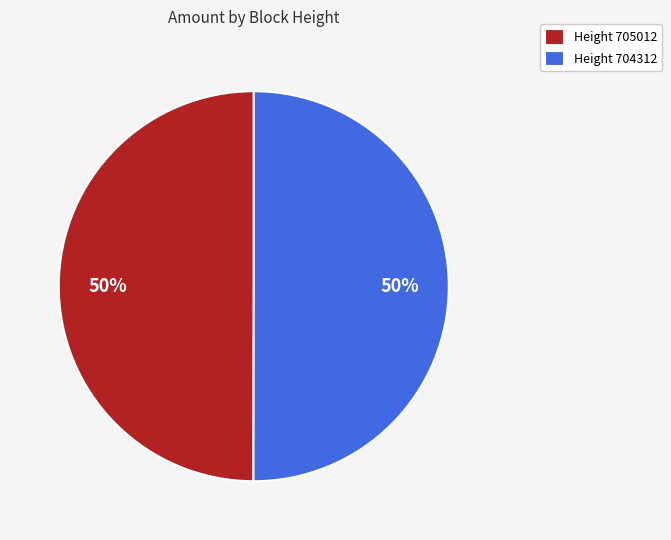

To the nearest percent, what is the average slice percentage?

50%